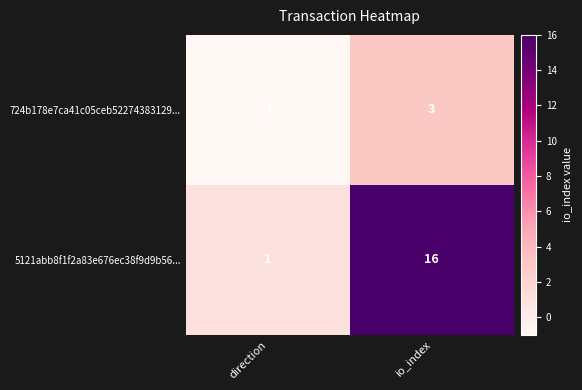

List the series in order of their overall mean, highest first.

5121abb8f1f2a83e676ec38f9d9b56..., 724b178e7ca41c05ceb52274383129...